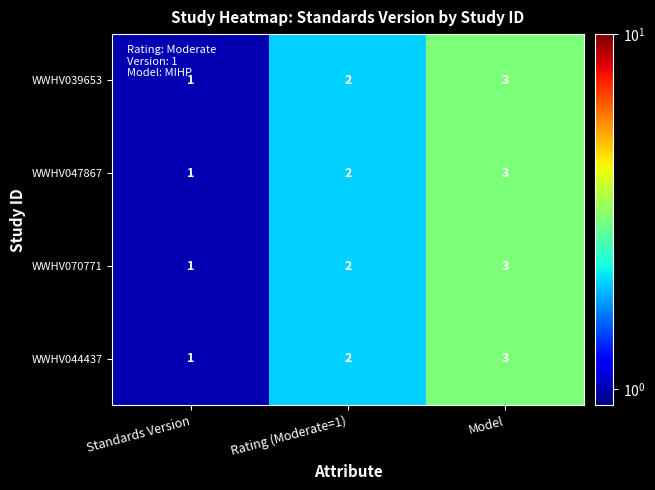

Is it true that WWHV044437 equals 5 at Model?

False